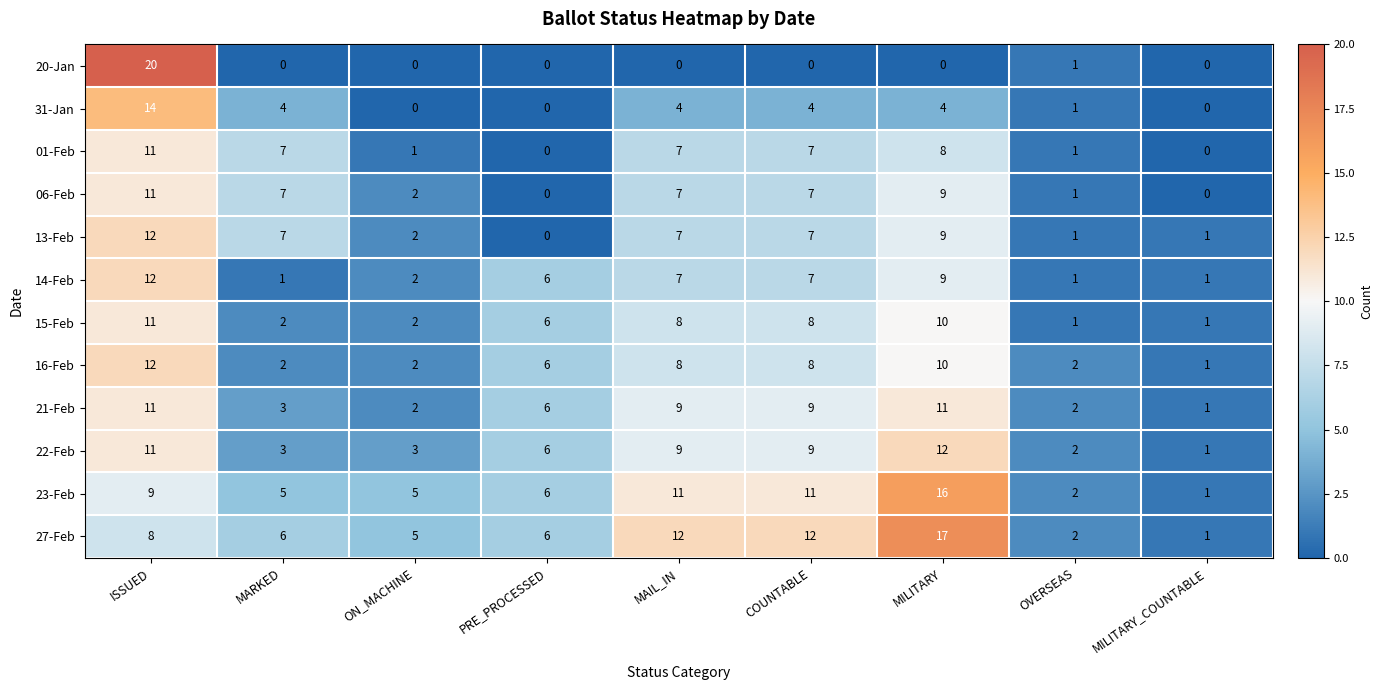

Where is 20-Jan nearest to the value 10?

OVERSEAS